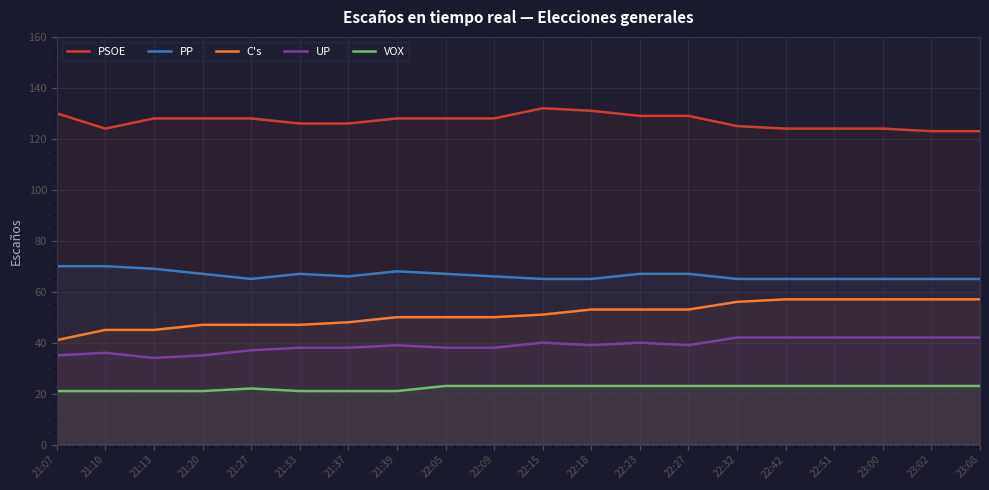

How many lines are shown in the chart?

5